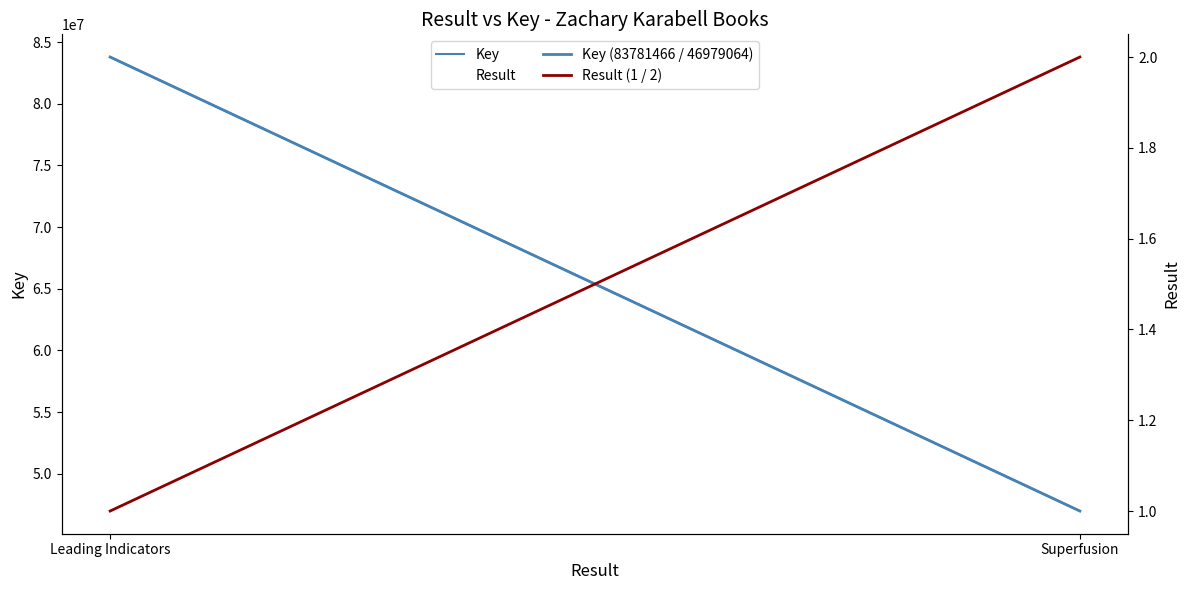

Between Leading Indicators and Superfusion, which series saw the biggest shift?

Key